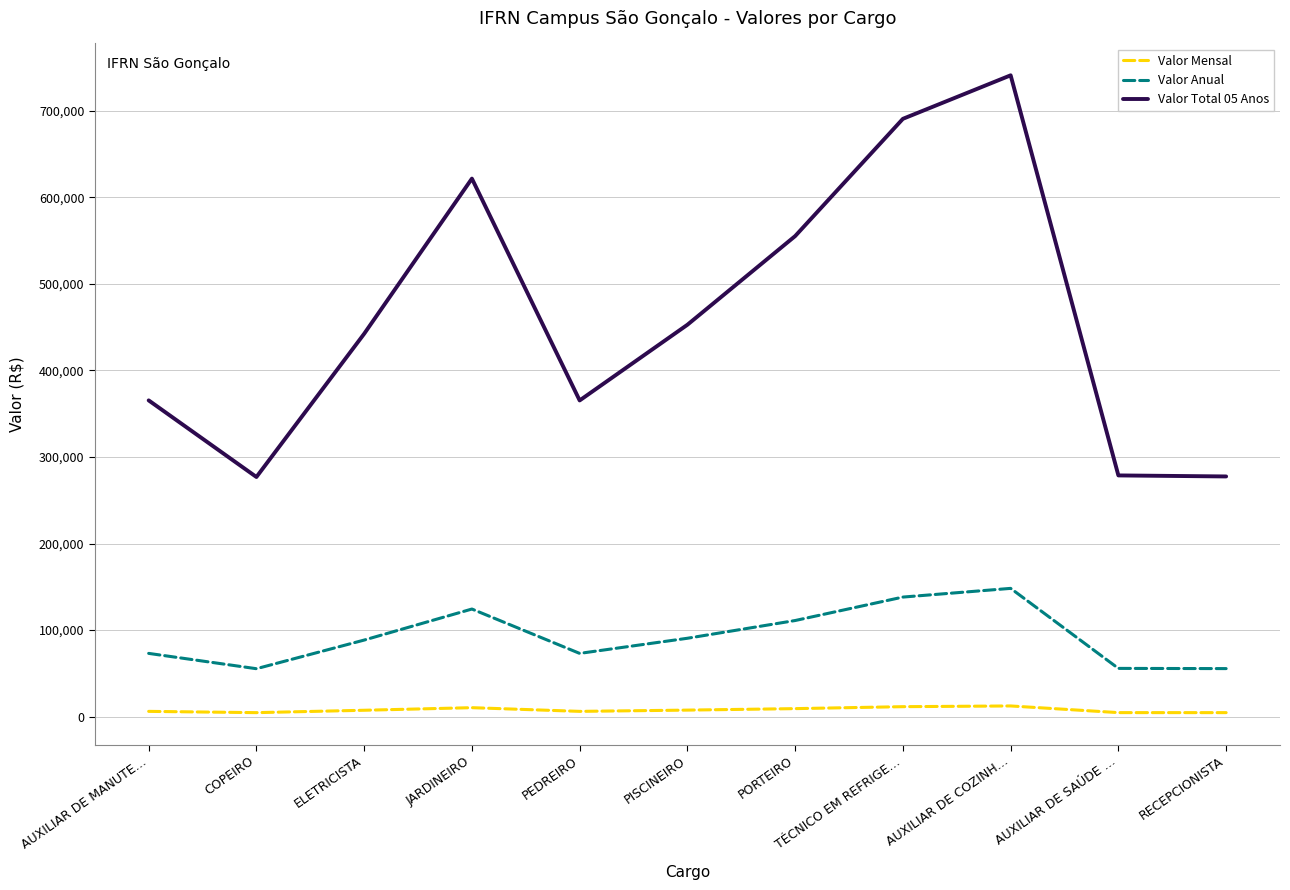

What is the greatest value displayed?

741033.0